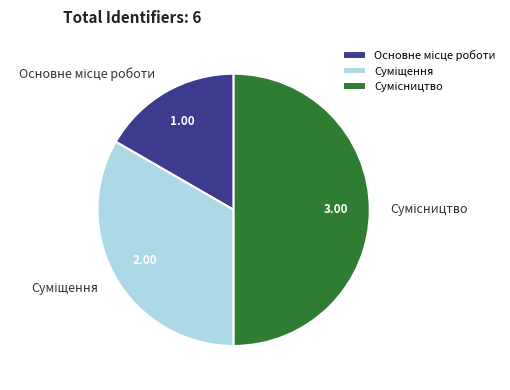

To the nearest percent, what portion does Суміщення represent?

33%